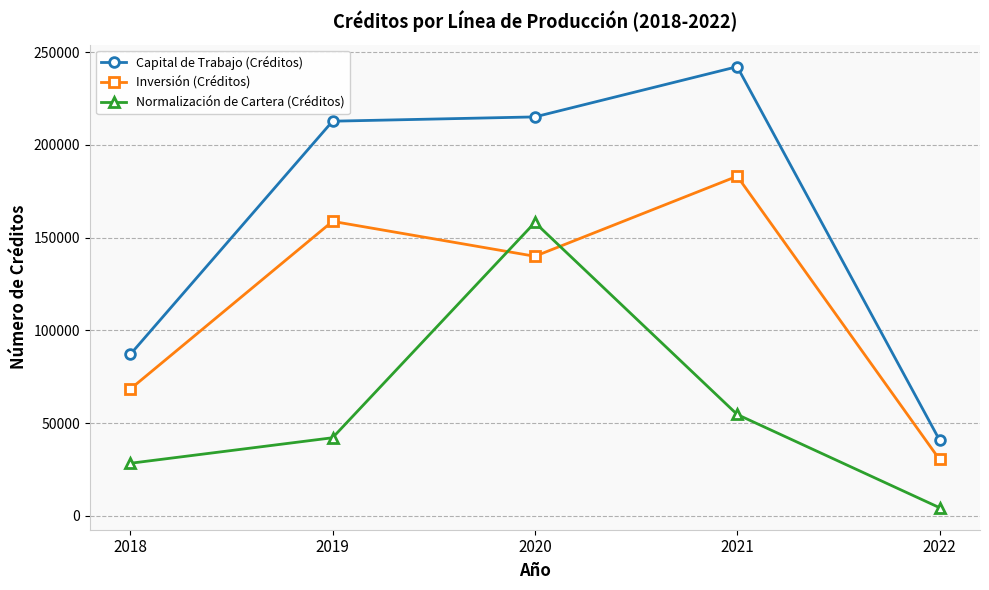

How many intersections are there between Inversión (Créditos) and Normalización de Cartera (Créditos)?

2